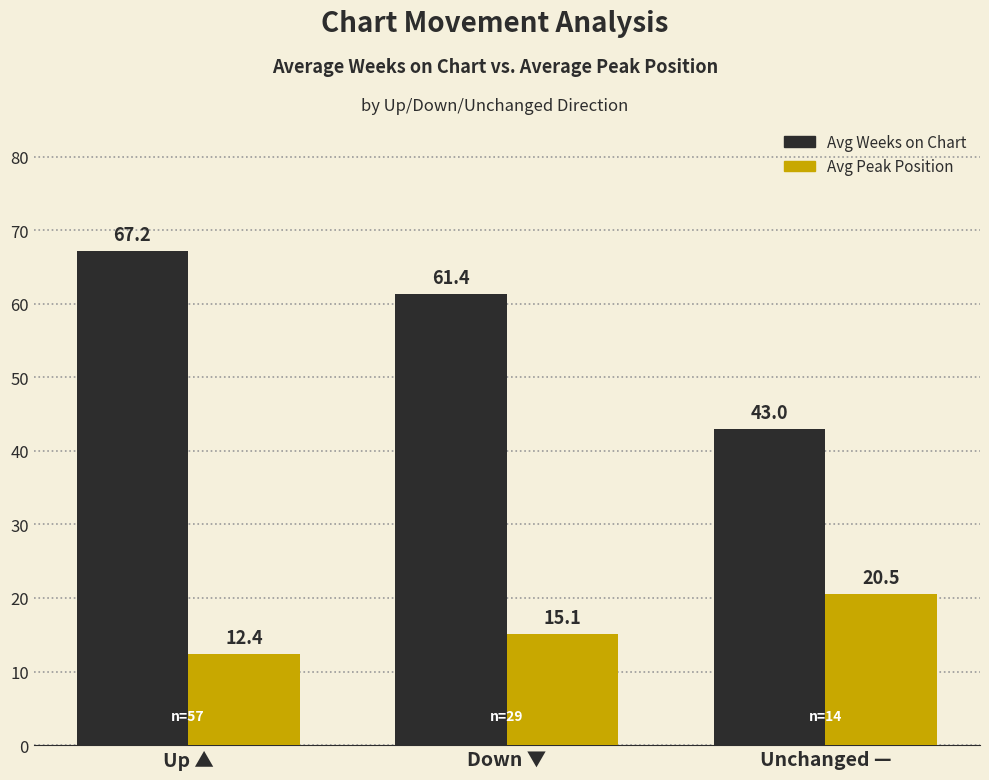

What is the label of the 2nd bar from the right?

Down ▼